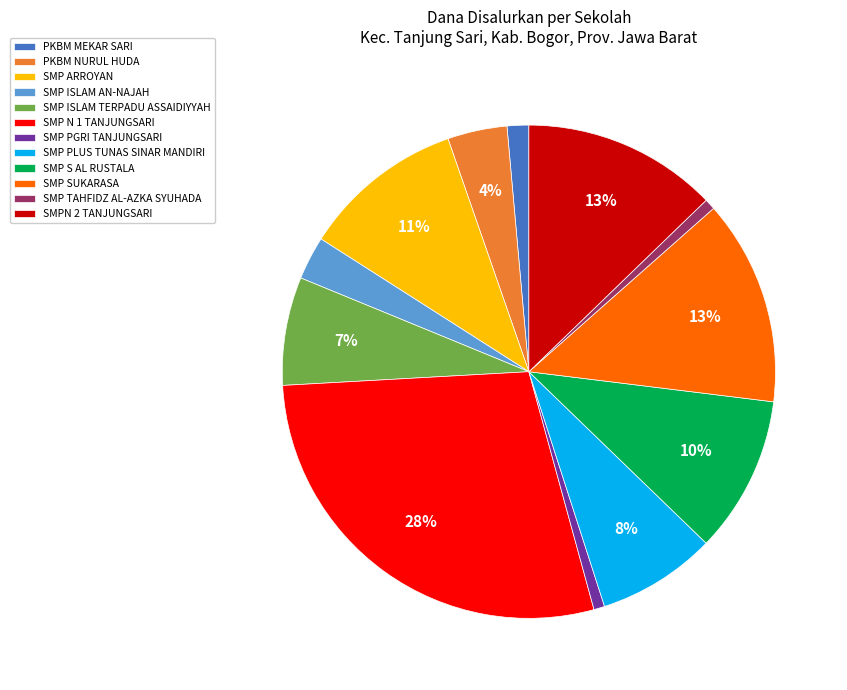

To the nearest percent, what portion does SMP SUKARASA represent?

13%